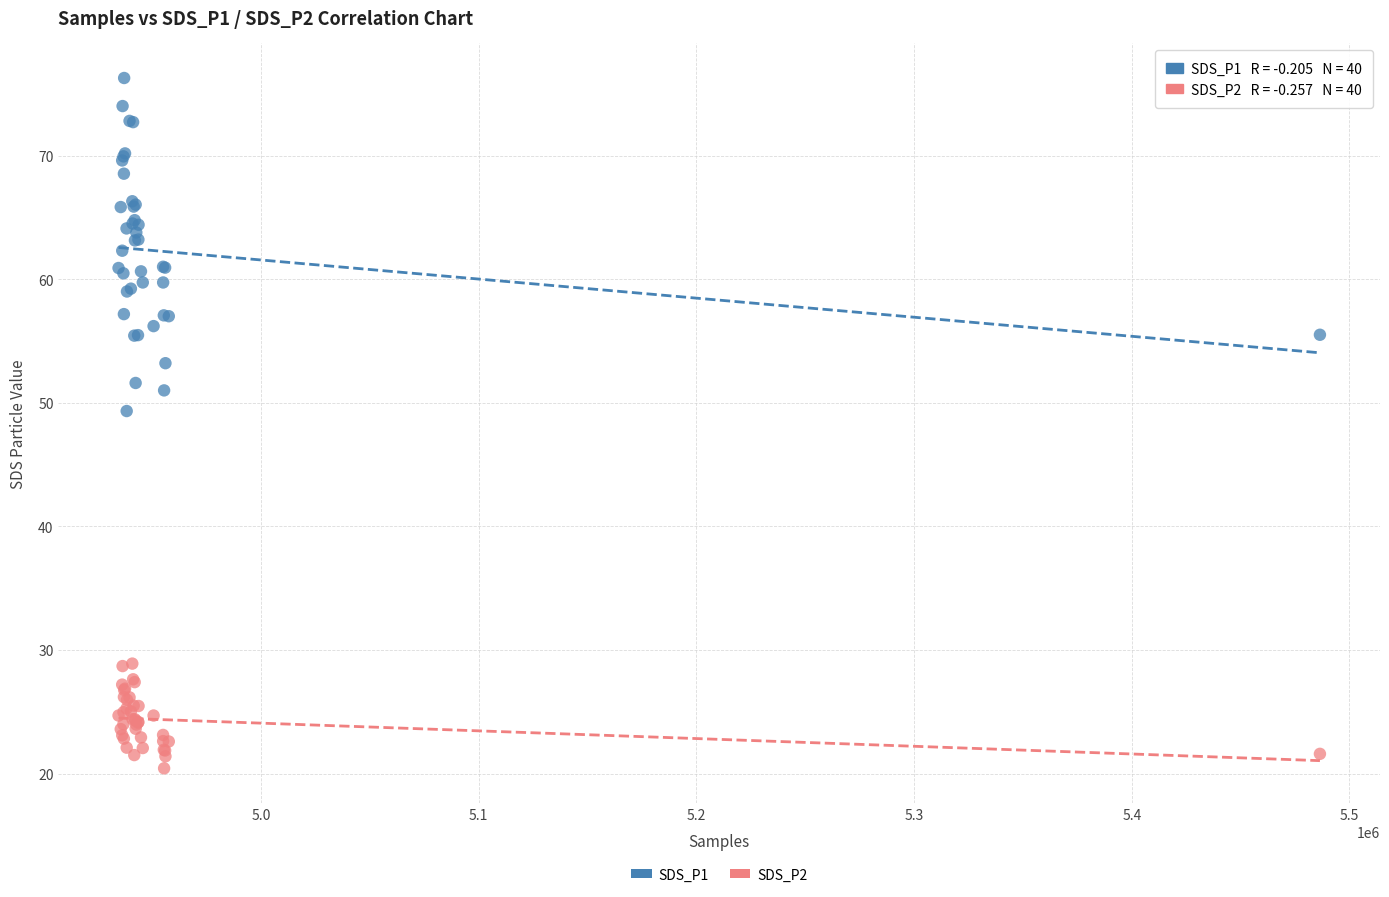

What are all the series names shown in the legend?

SDS_P1, SDS_P2